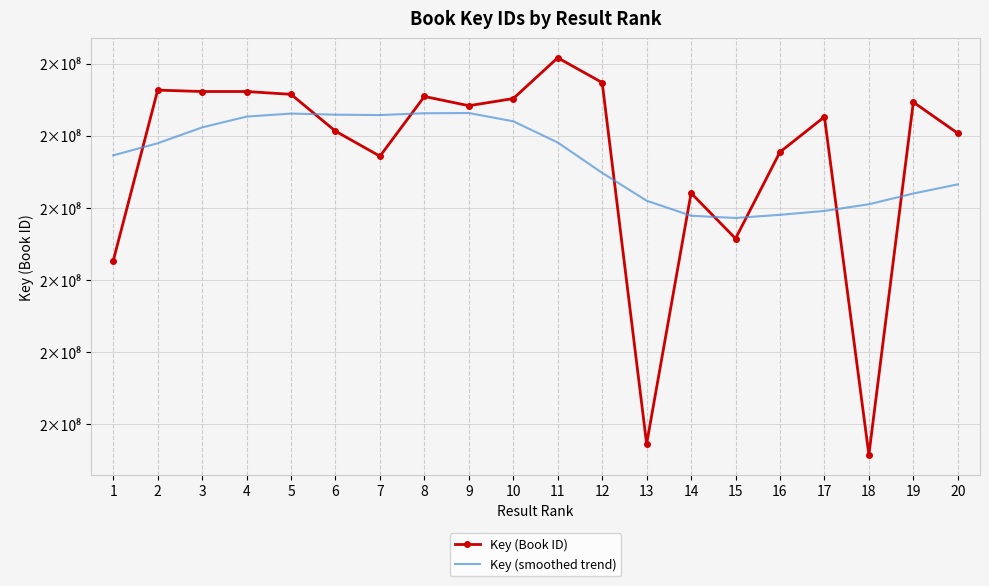

The Key (smoothed trend) series shows 207312095 at 1. True or false?

True